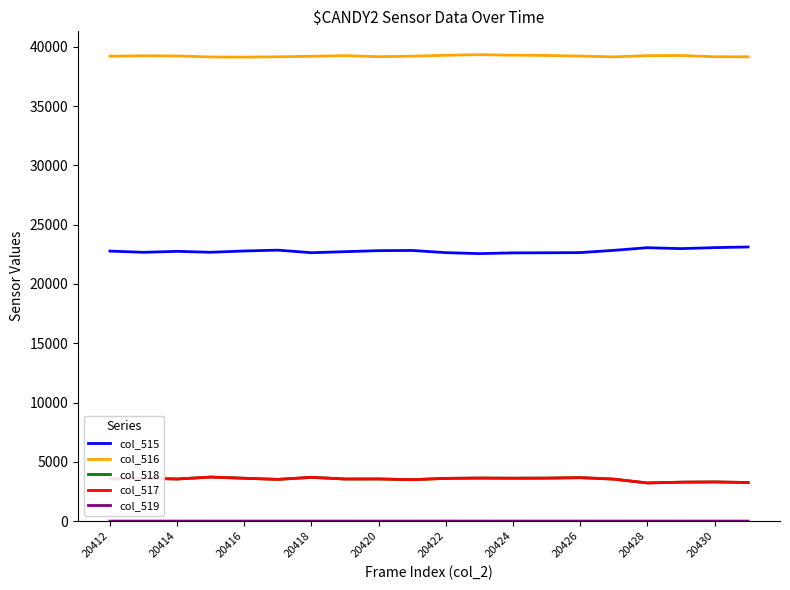

True or false: col_515 and col_518 intersect in this chart.

False